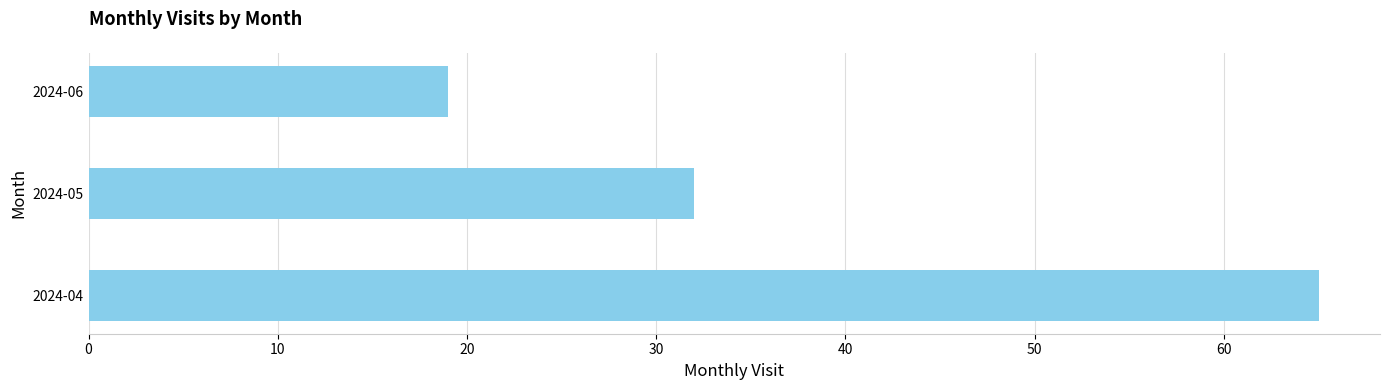

Which category has the lowest value across all series?

2024-06